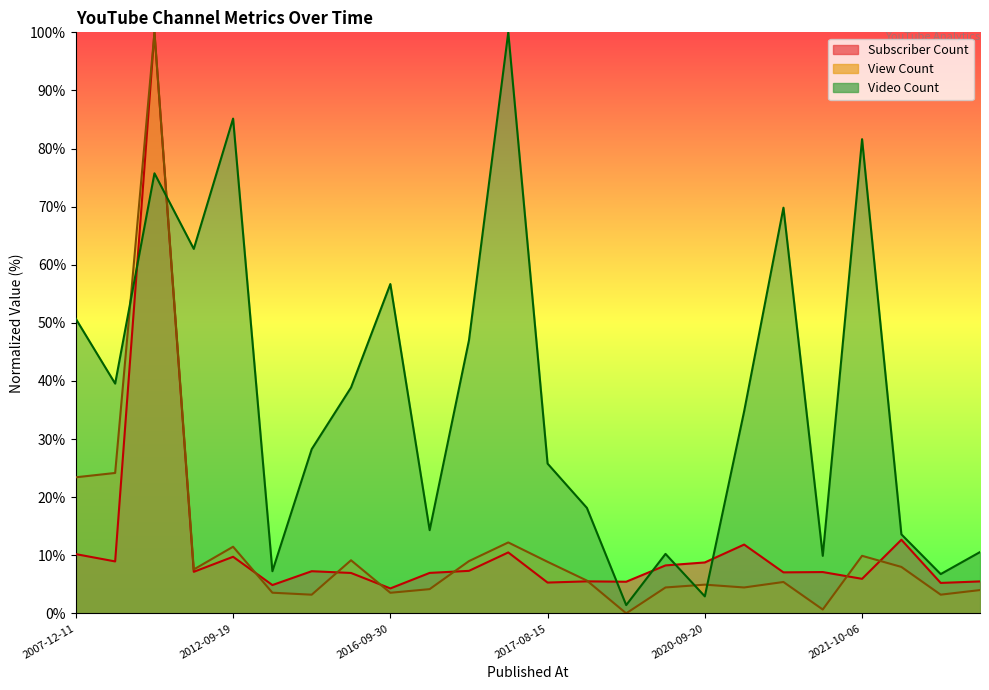

At which label does Subscriber Count first exceed 7?

2007-12-11